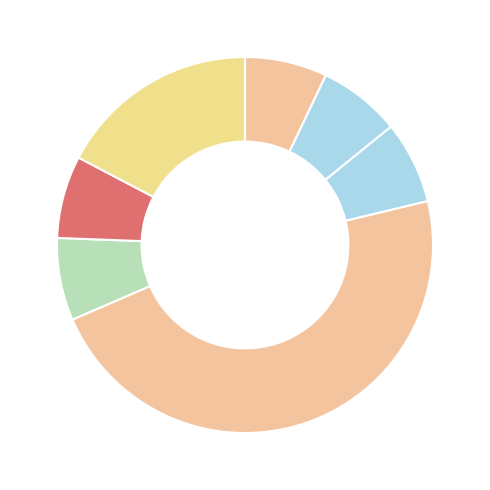

Count the number of slices in the pie.

7